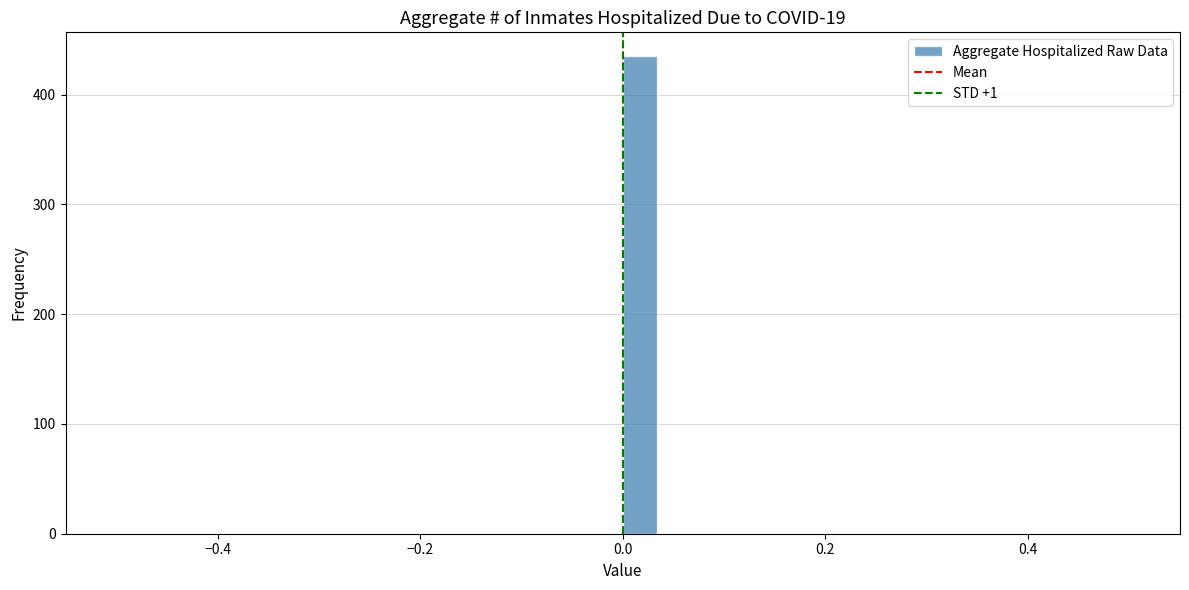

Around what value on the x-axis is the tallest bar? Give the approximate position of its centre, as read against the axis.

0.02